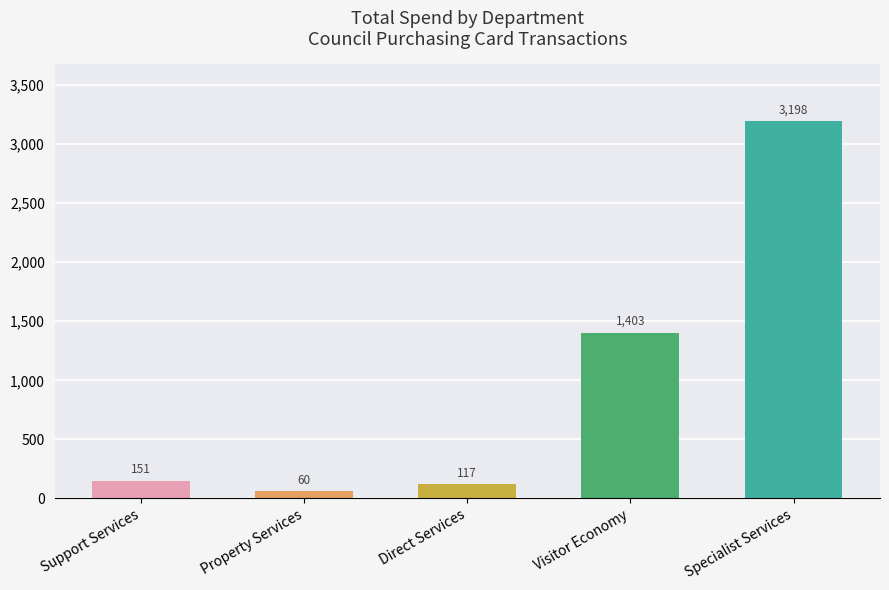

What value does the data have at Property Services?

59.8